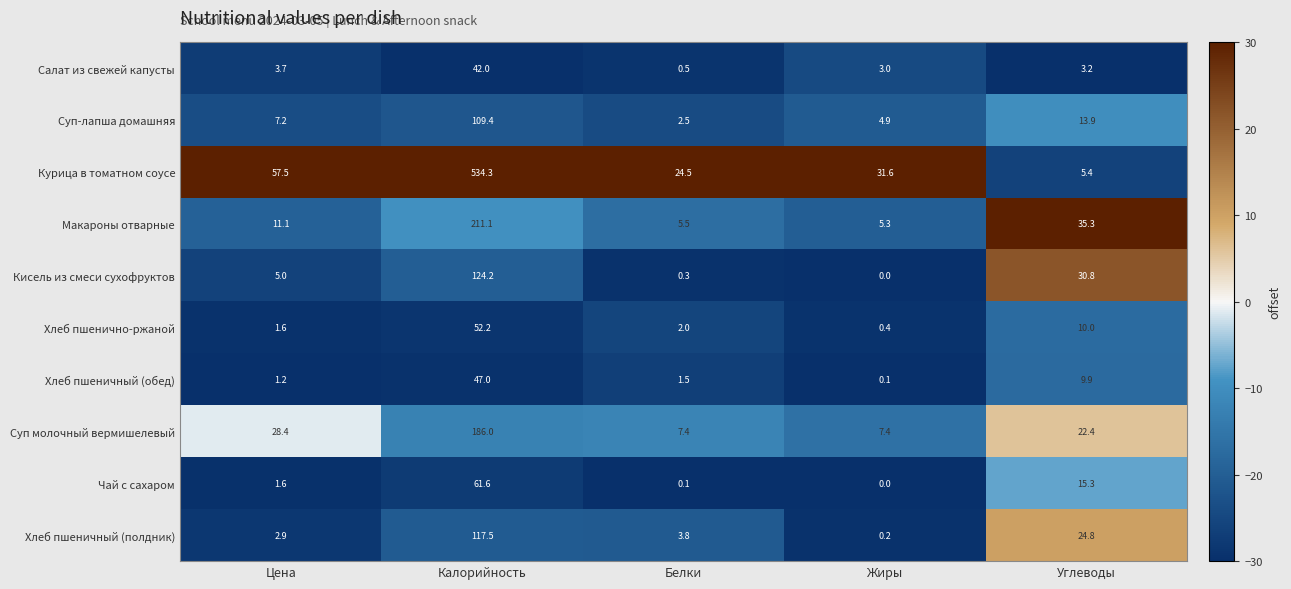

What is the approximate value of Суп-лапша домашняя at Белки?

2.5